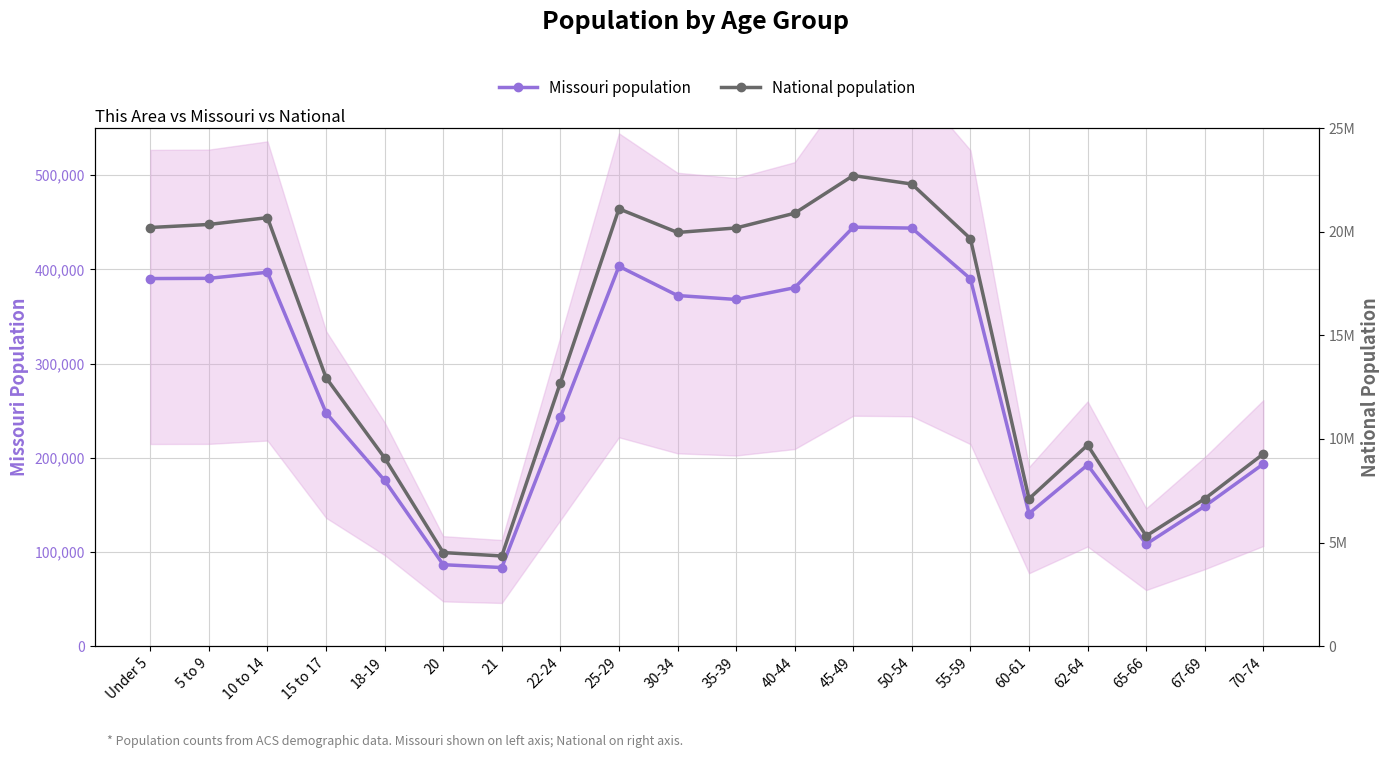

The value of National population at 18-19 is 9086089. True or false?

True